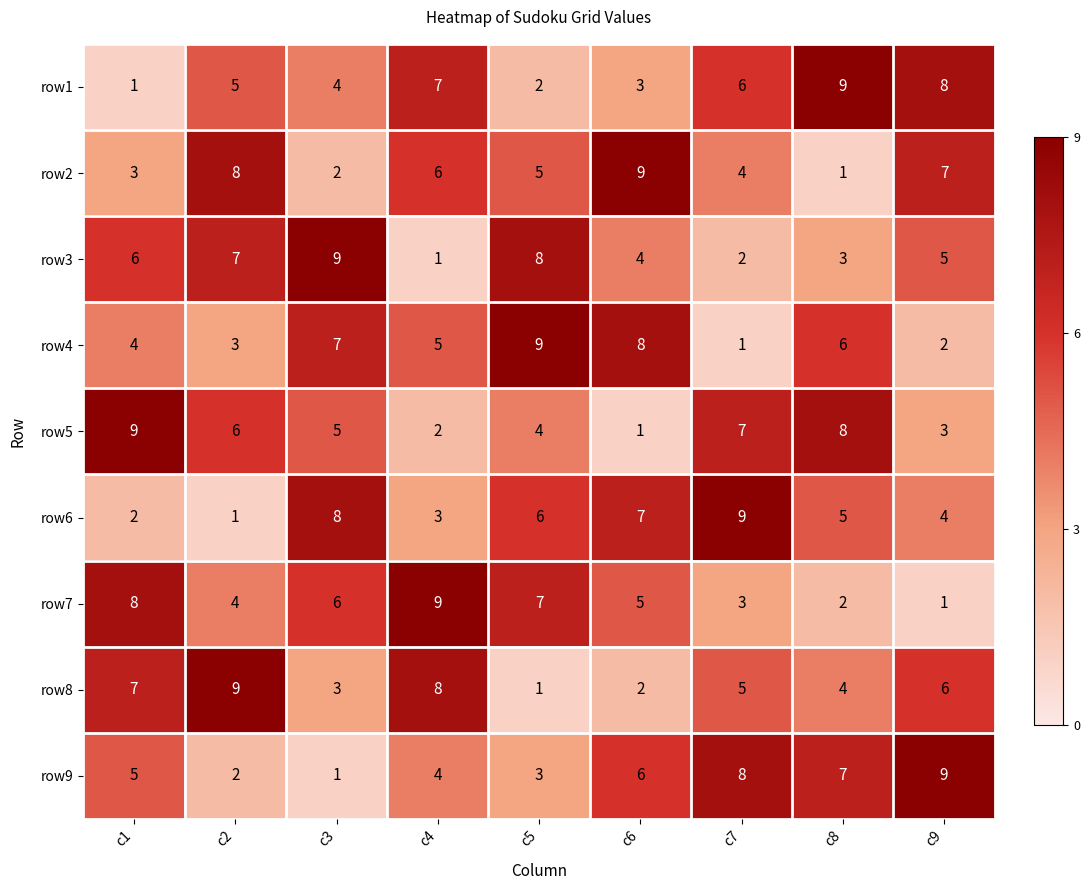

How many values in the row7 series are below 5?

4